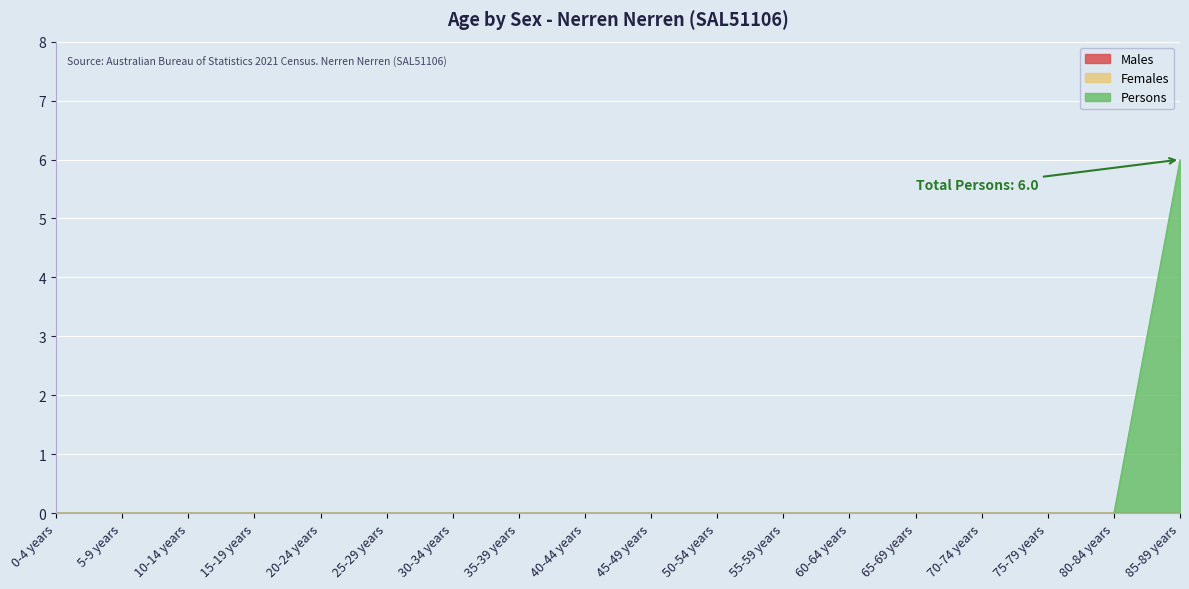

Which series has the largest total across all categories?

Persons